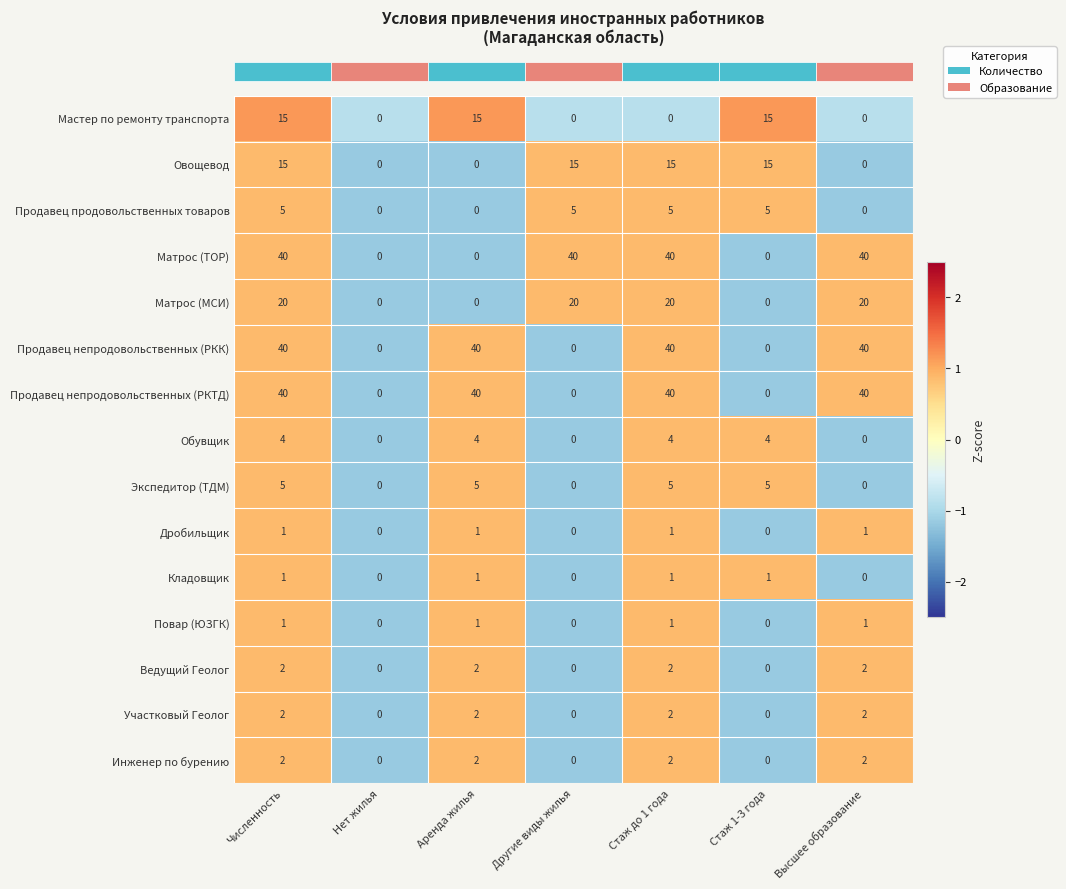

What is the sum of the Экспедитор (ТДМ) values at Аренда жилья and Численность?

10